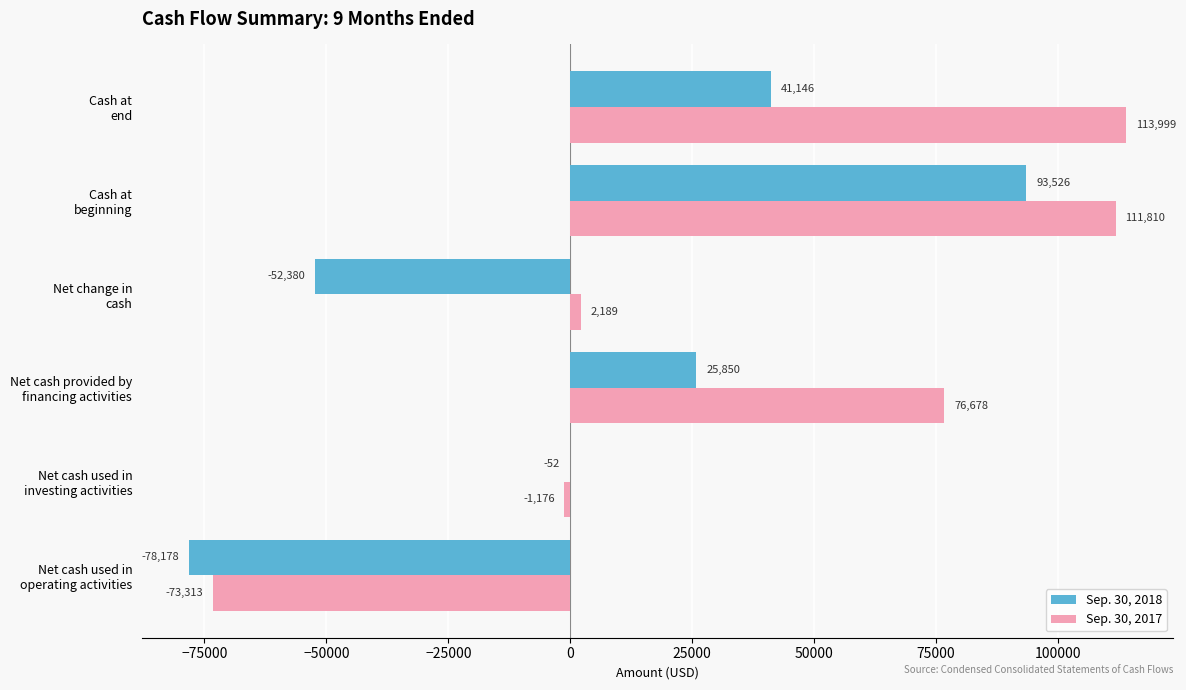

Which series has the largest total across all categories?

Sep. 30, 2017